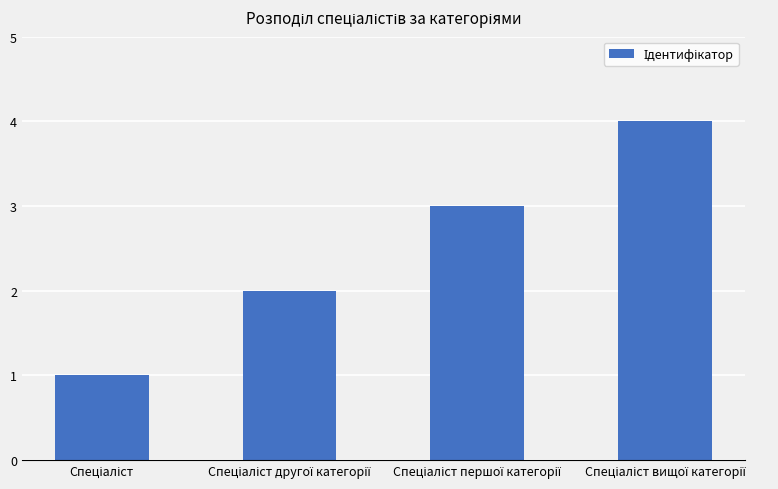

What is the sum of all values?

10